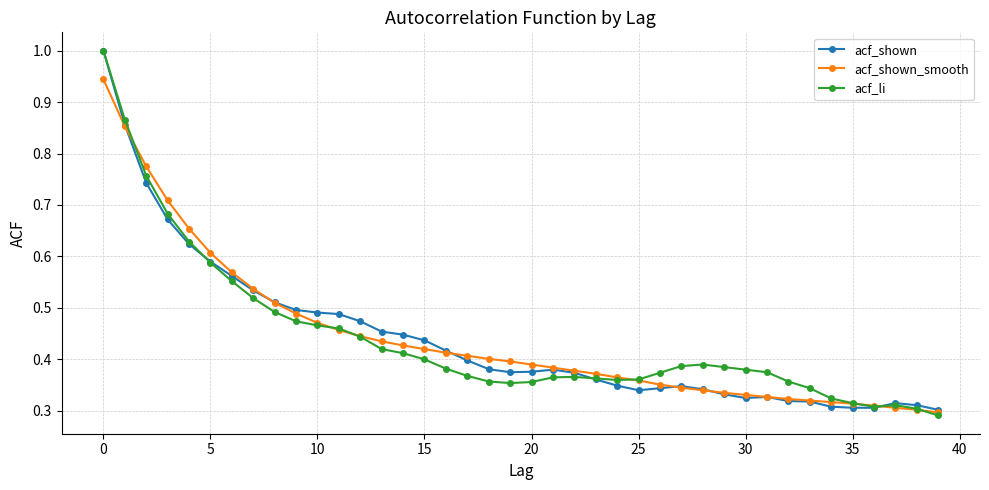

What are all the series names shown in the legend?

acf_shown, acf_shown_smooth, acf_li